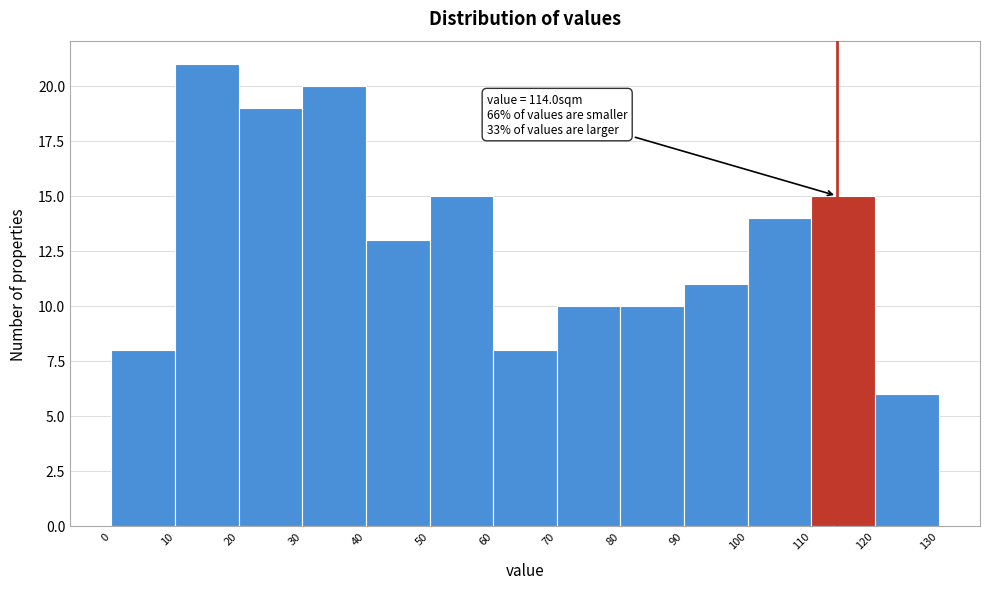

Which range on the x-axis has the tallest bar?

10 to 20